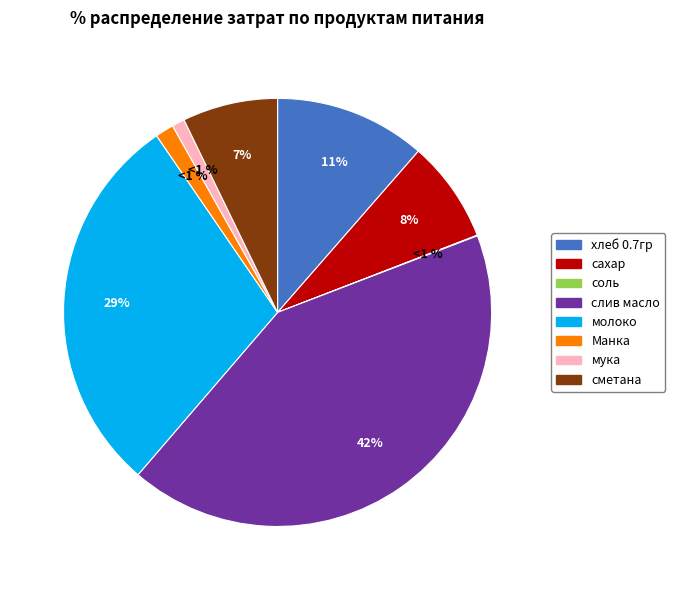

To the nearest percent, what is the combined percentage of сметана and хлеб 0.7гр?

19%